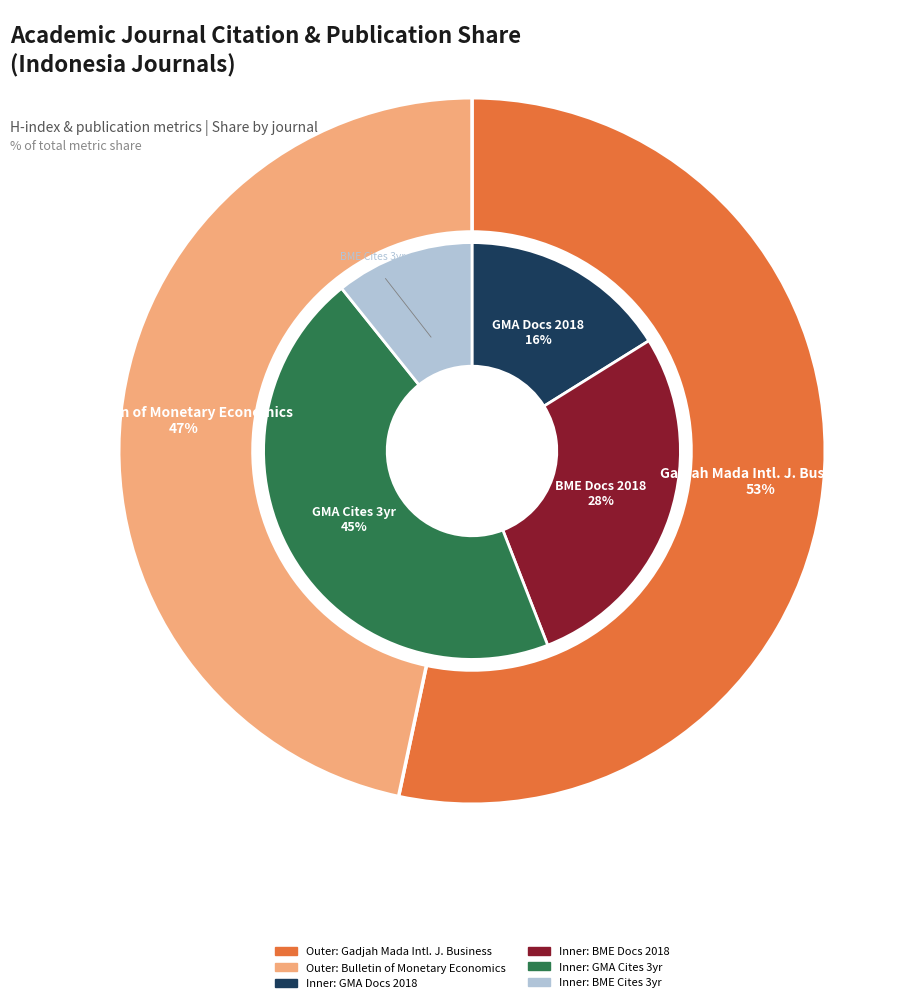

Between Gadjah Mada International Journal of Business and Bulletin of Monetary Economics and Banking, which series saw the biggest shift?

Total Cites (3years)